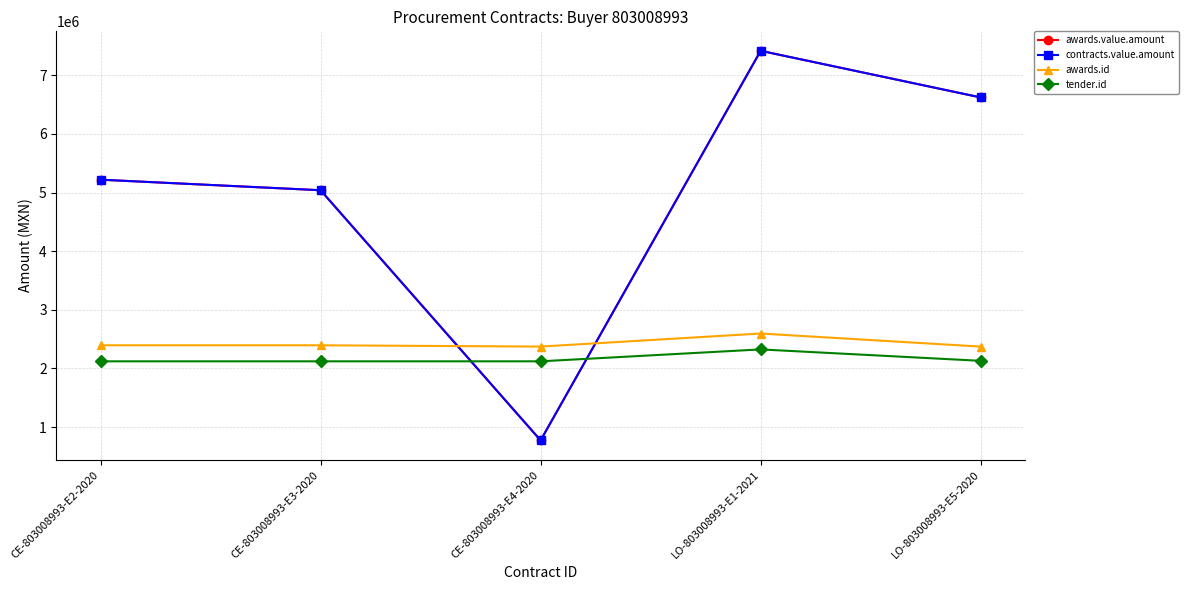

Between CE-803008993-E2-2020 and LO-803008993-E5-2020, which series saw the biggest shift?

awards.value.amount